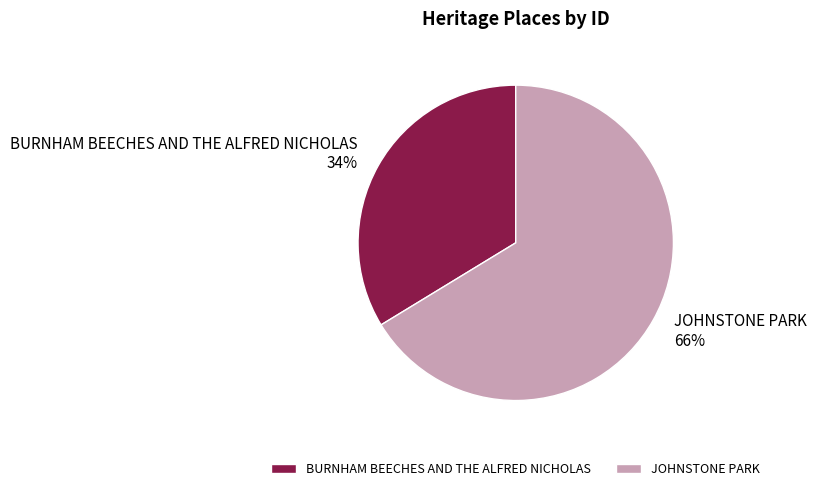

Combined, do BURNHAM BEECHES AND THE ALFRED NICHOLAS and JOHNSTONE PARK account for over 50%?

Yes